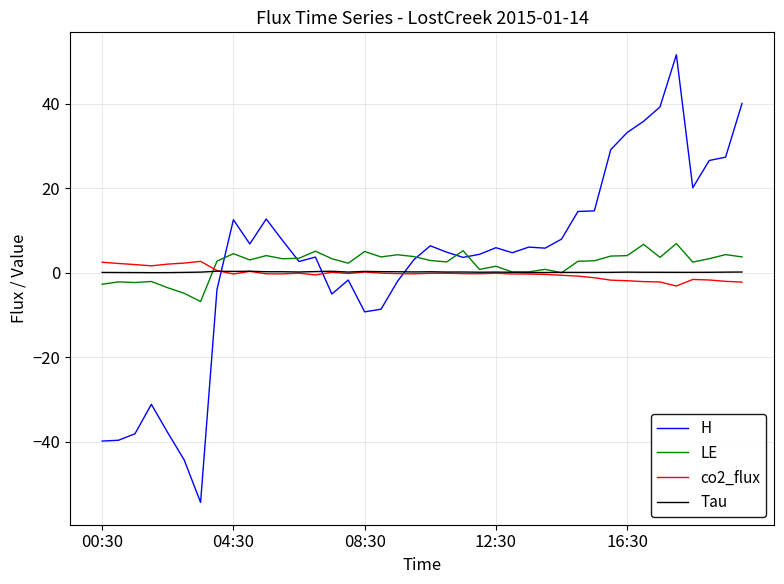

Which series has the largest range (max minus min)?

H